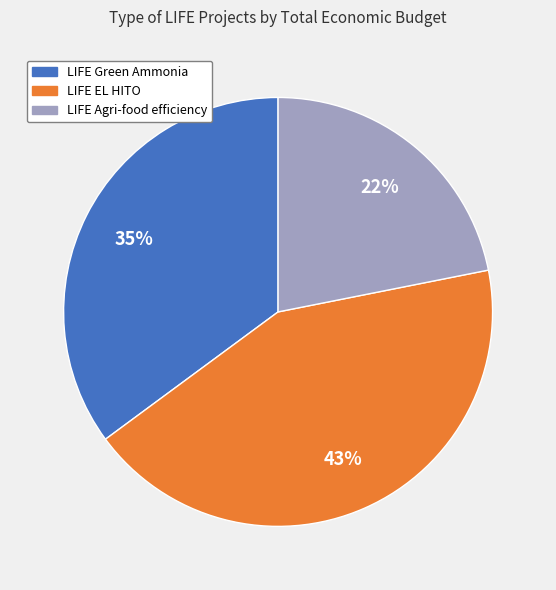

What percentage is the LIFE EL HITO slice, to the nearest percent?

43%